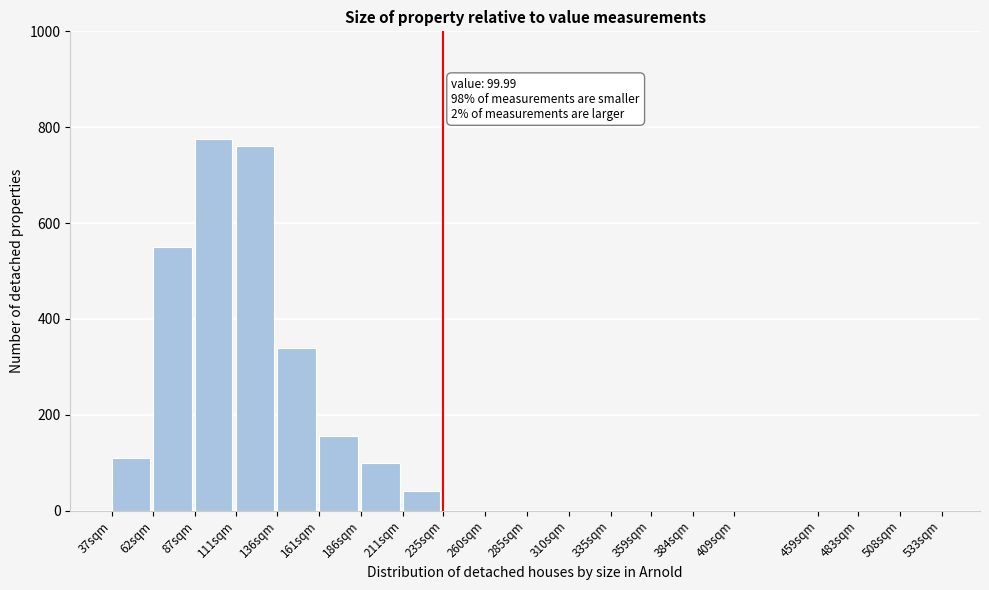

Reading right to left, list all the values displayed in this chart.

508sqm=0	483sqm=0	459sqm=0	409sqm=0	384sqm=0	359sqm=0	335sqm=0	310sqm=0	285sqm=0	260sqm=0	235sqm=0	211sqm=40	186sqm=100	161sqm=155	136sqm=340	111sqm=760	87sqm=775	62sqm=550	37sqm=110